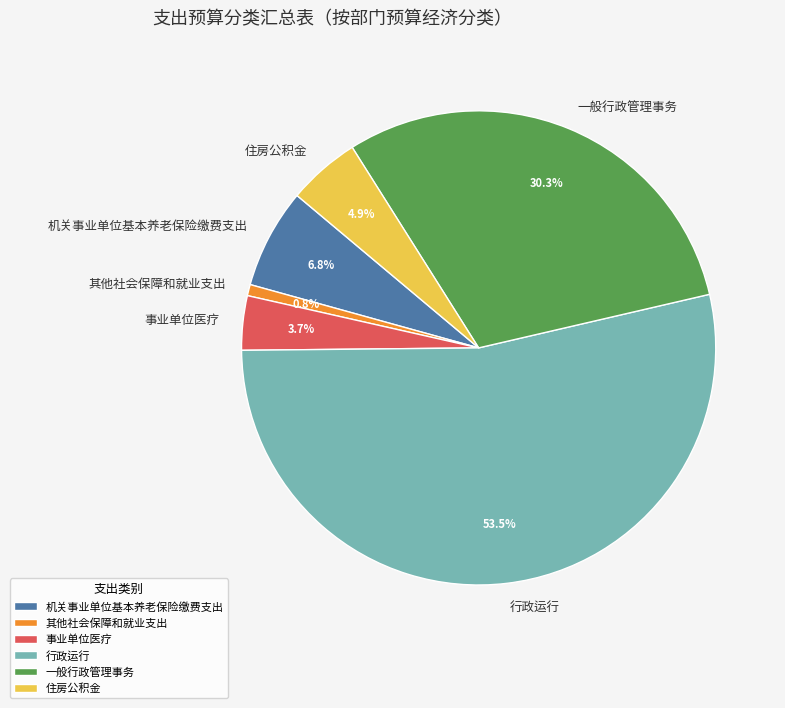

True or false: 其他社会保障和就业支出 accounts for 11% of the total.

False